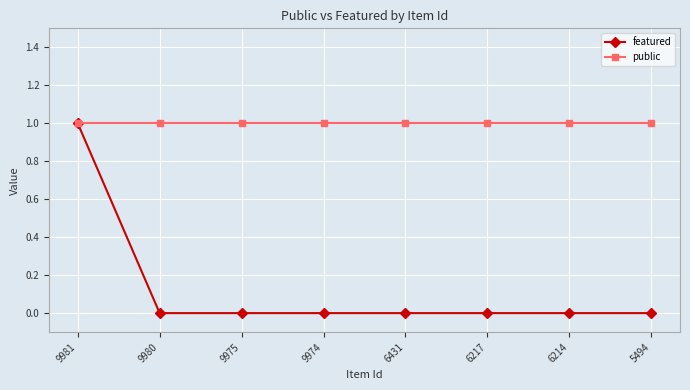

Is it true that public equals 1 at 6214?

True